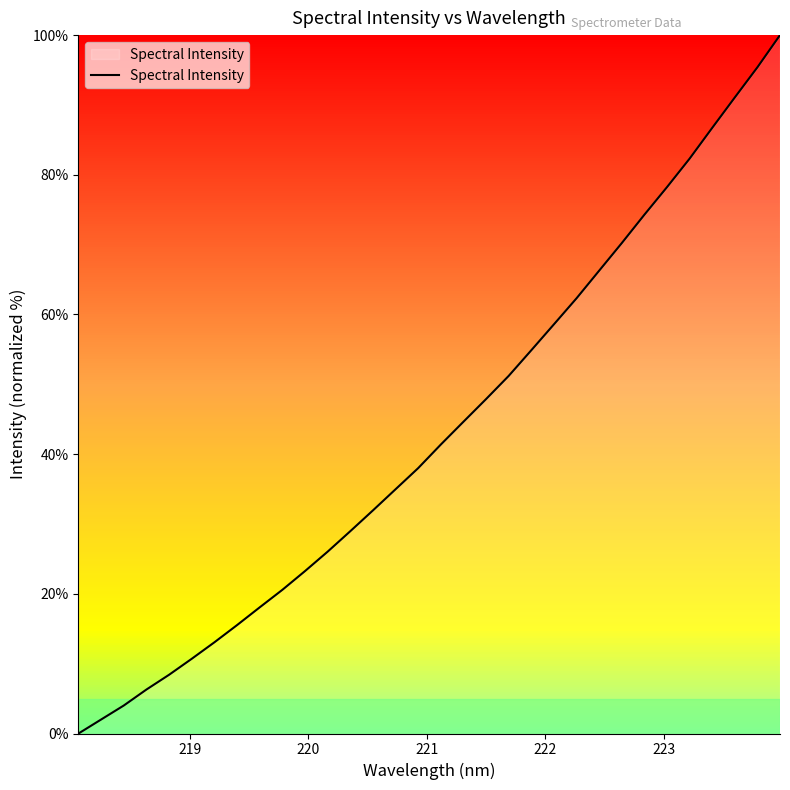

What is the greatest value displayed?

100.0